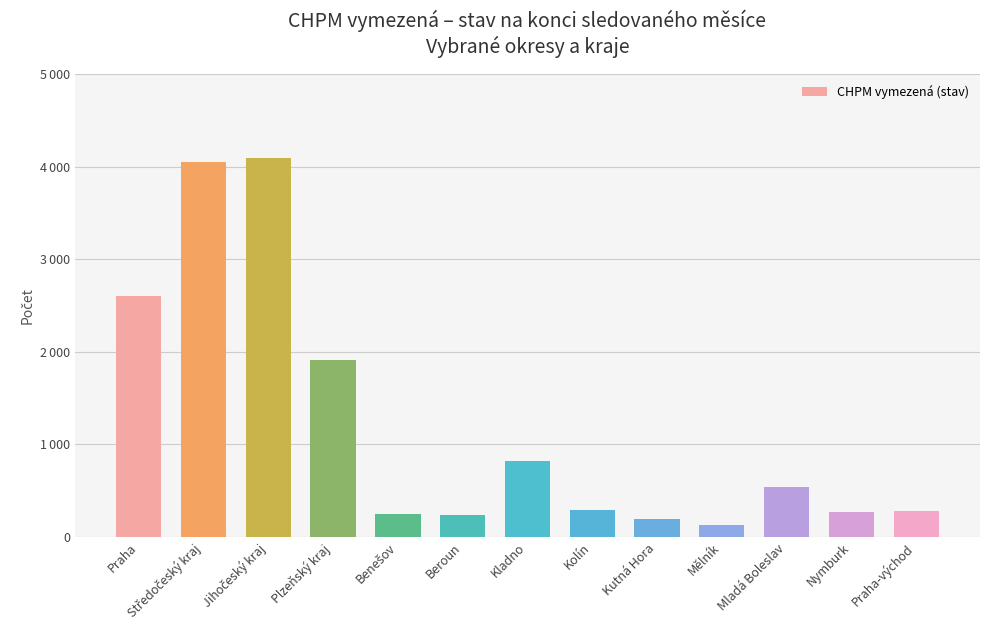

Does the chart contain any negative values?

No